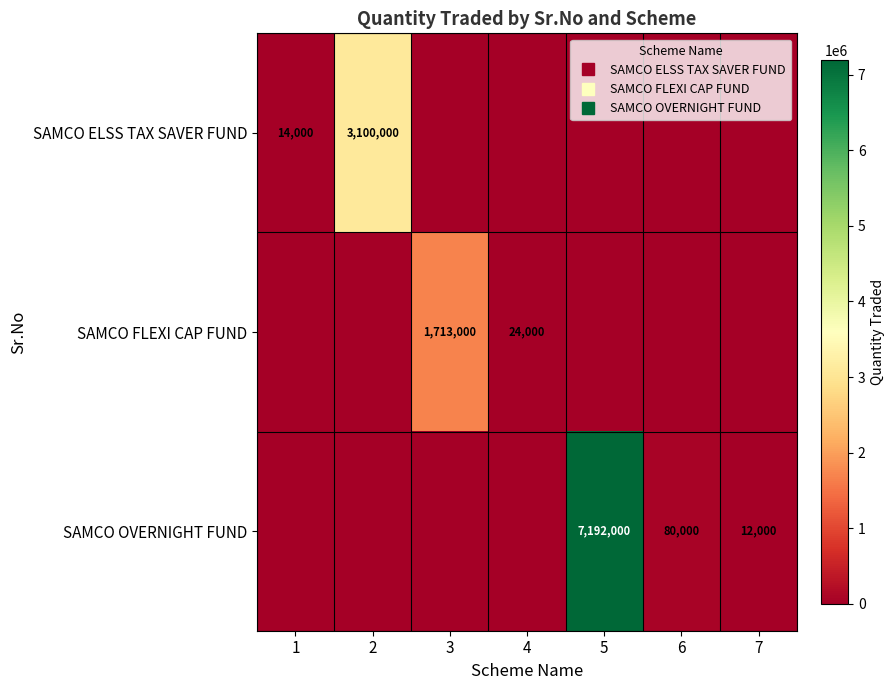

What is the sum of all SAMCO ELSS TAX SAVER FUND values?

3114000